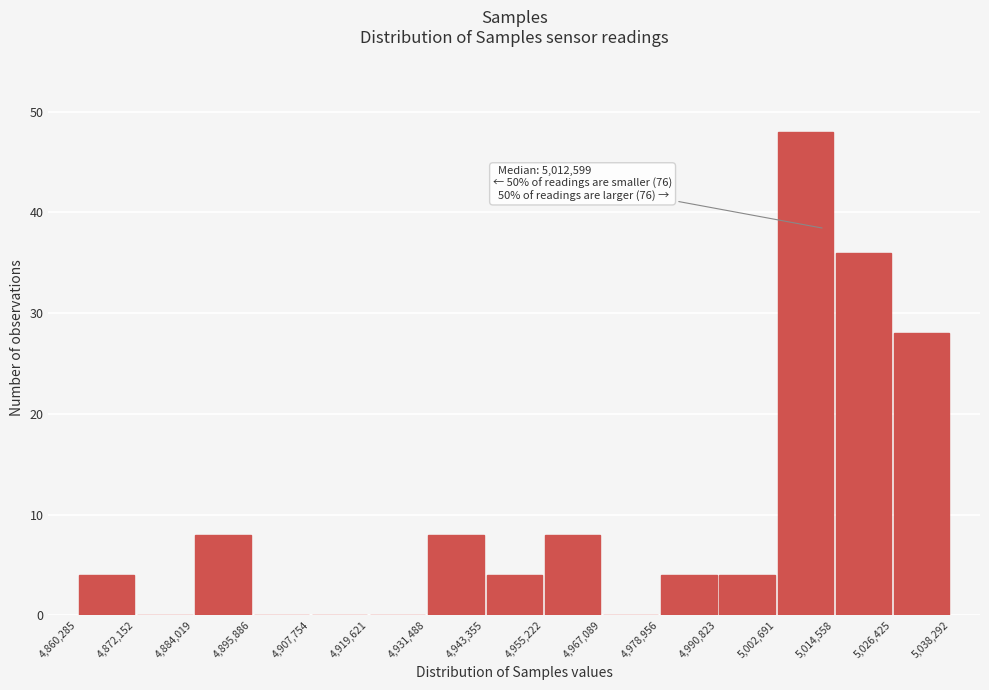

Over which range of the x-axis is the bar tallest?

5,002,691 to 5,014,558